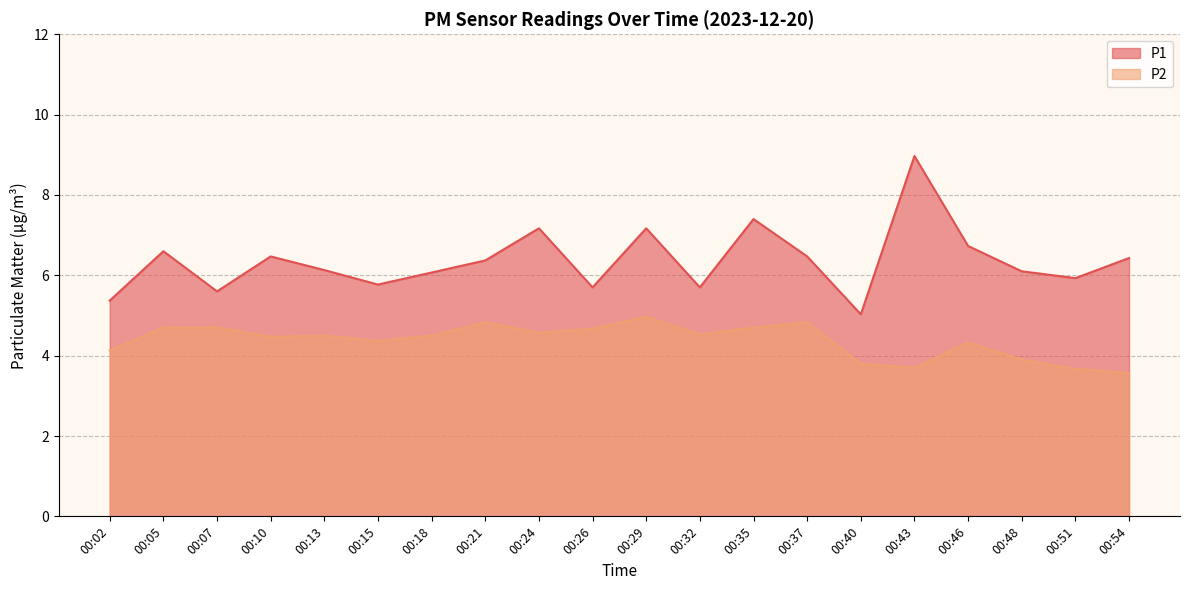

How many data points in P2 are less than 4?

5